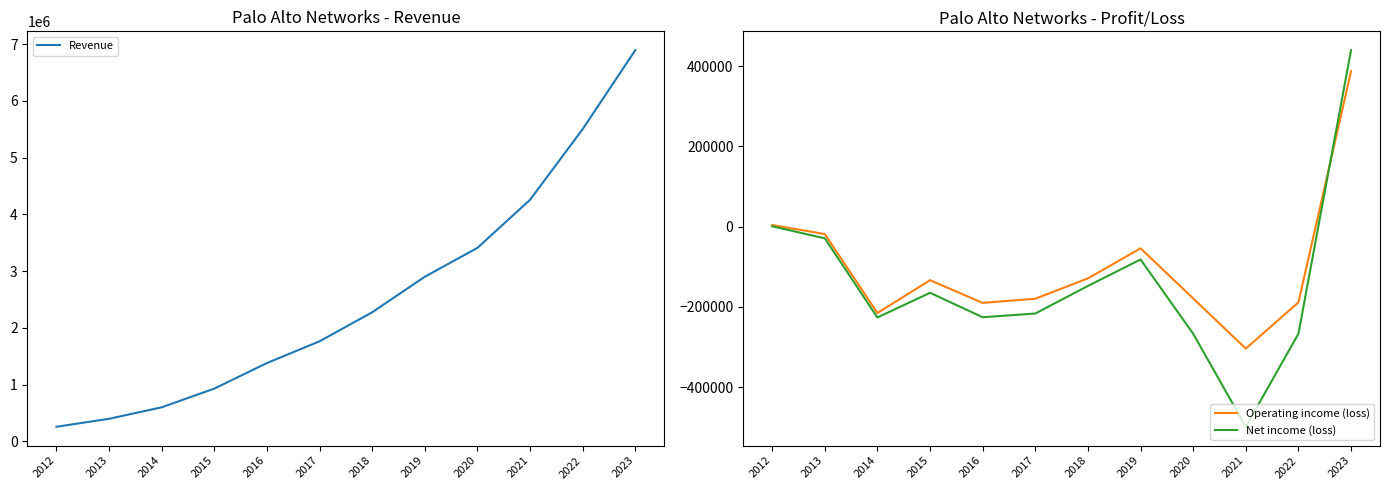

True or false: Revenue and Net income (loss) intersect in this chart.

False